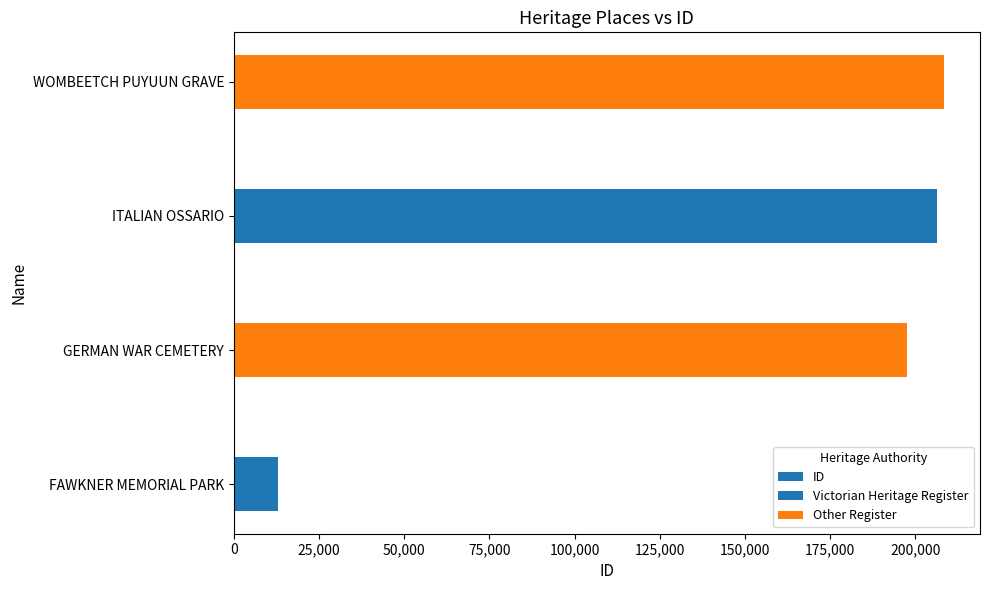

Is it true that the value at FAWKNER MEMORIAL PARK is 13043?

True